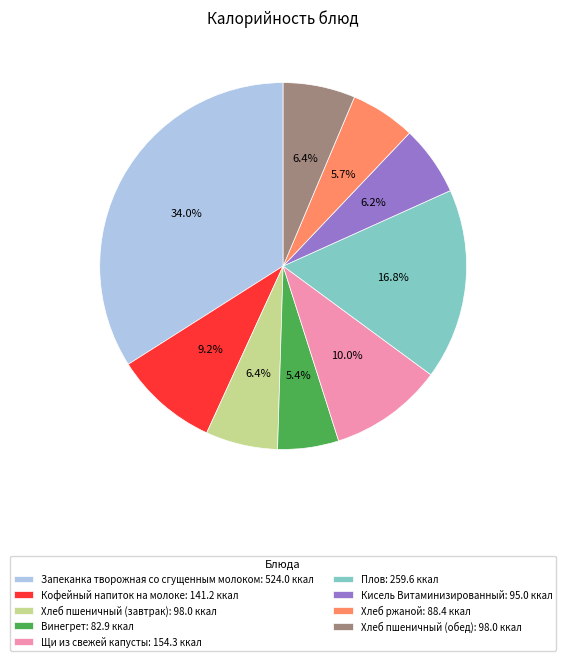

Does Щи из свежей капусты: 154.3 ккал represent more than half of the total?

No